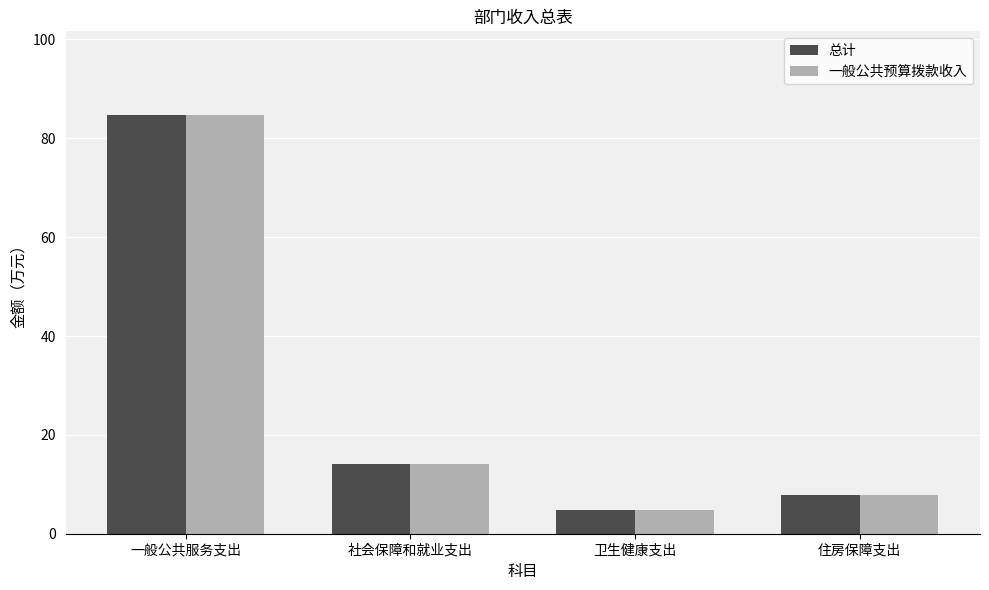

What is the minimum value for 总计?

4.8